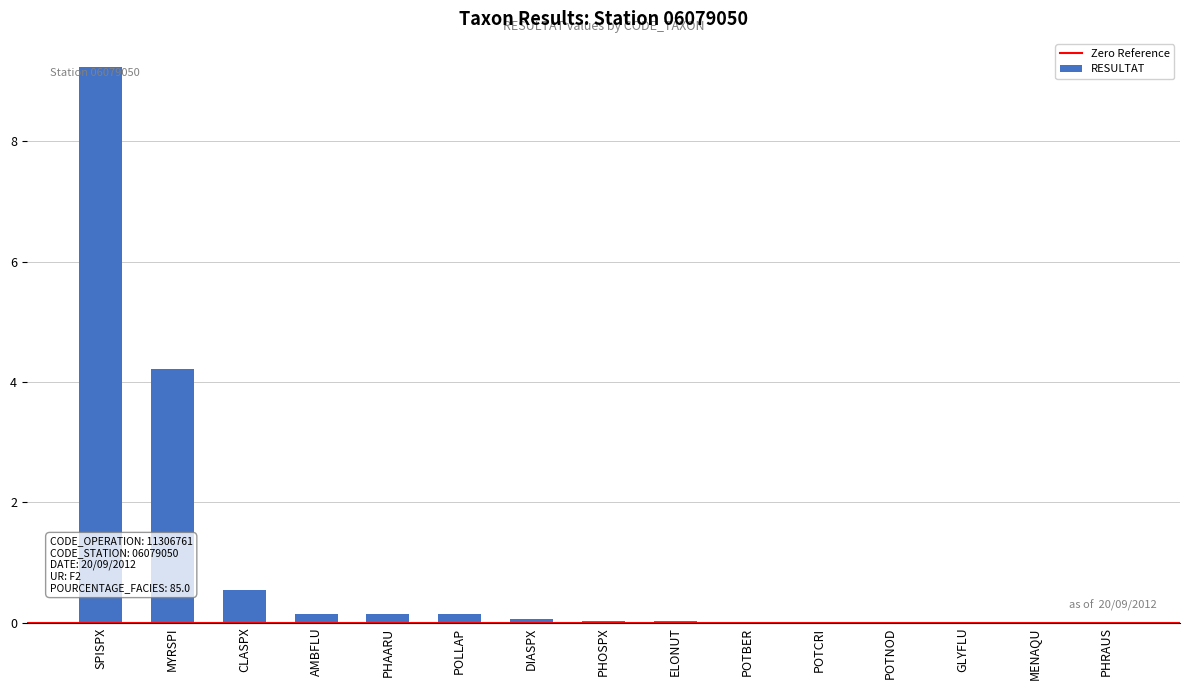

What is the maximum value shown in the chart?

9.2